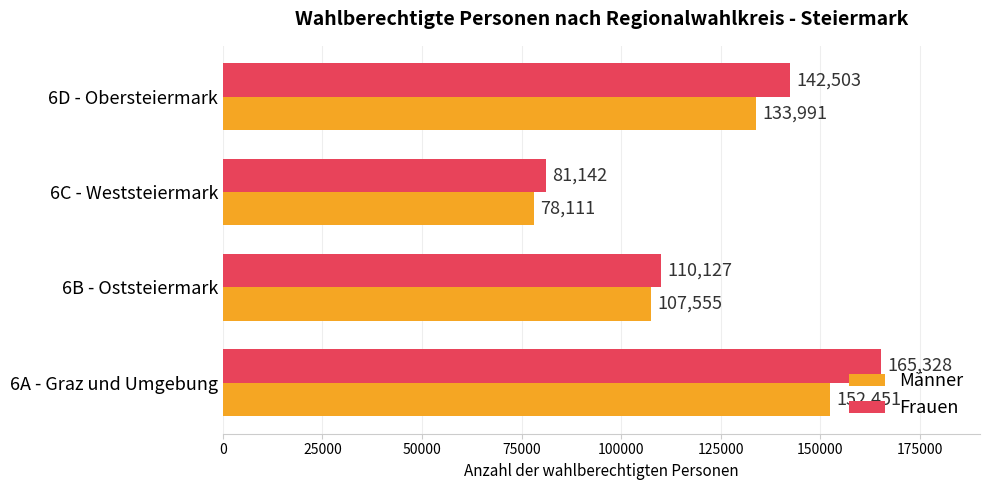

Count the Frauen values in the range 110127 to 165328.

3